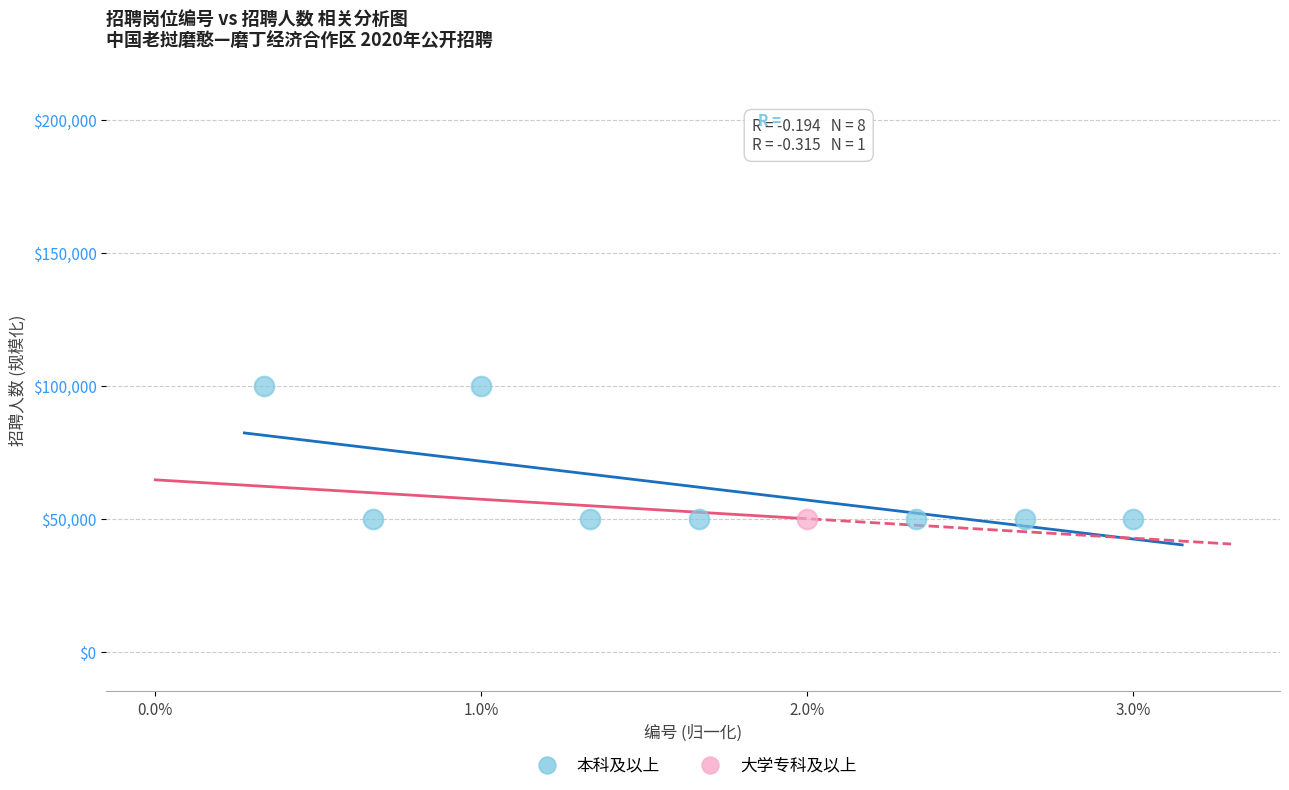

What are all the series names shown in the legend?

本科及以上, 大学专科及以上